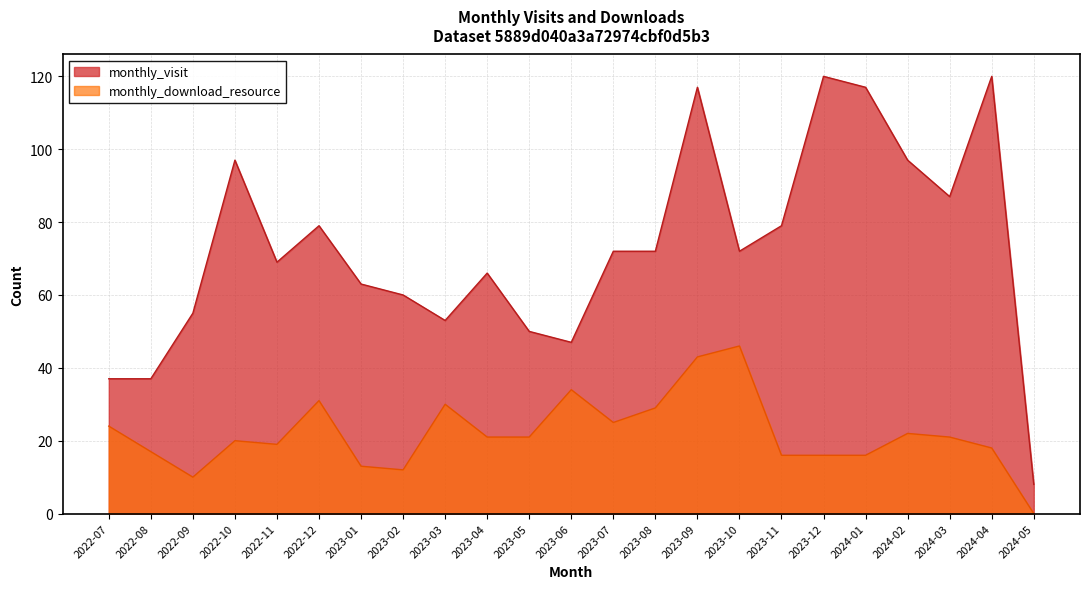

What value does the monthly_visit series have at 2023-06, to the nearest 50?

50